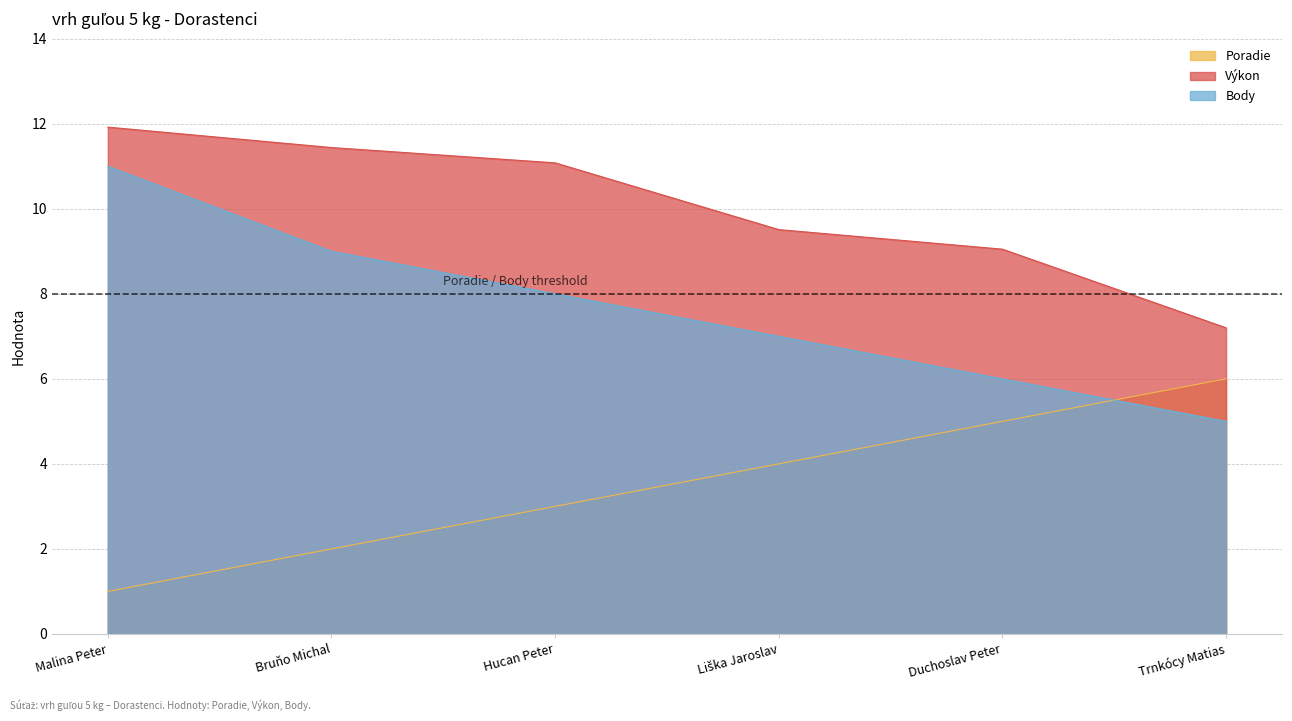

What is the label of the 5th point from the left?

Duchoslav Peter